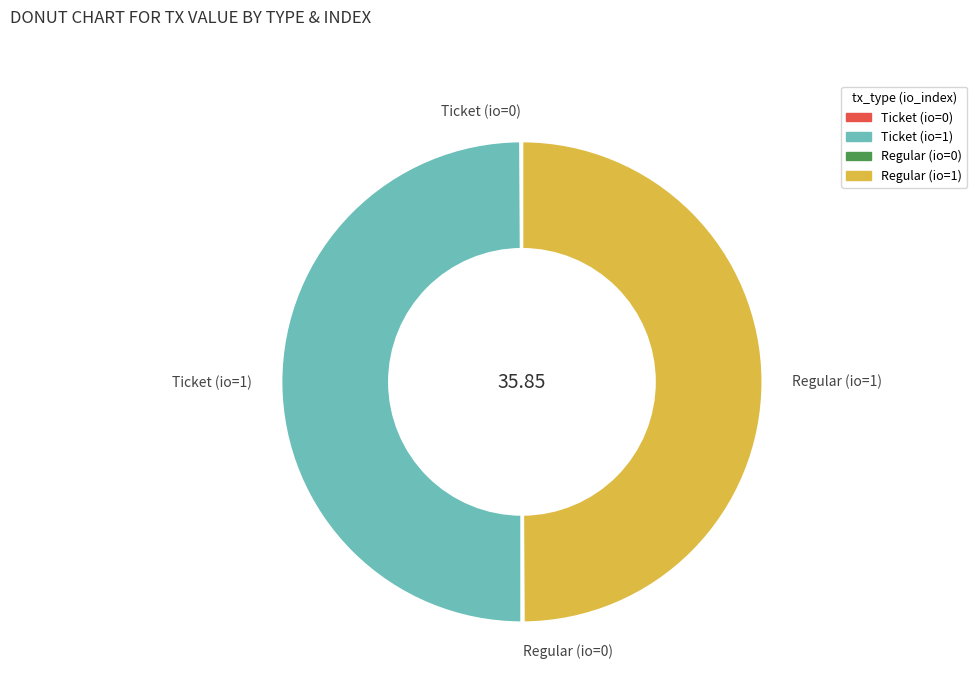

Is the sum of Ticket (io=1) and Regular (io=1) greater than half?

Yes